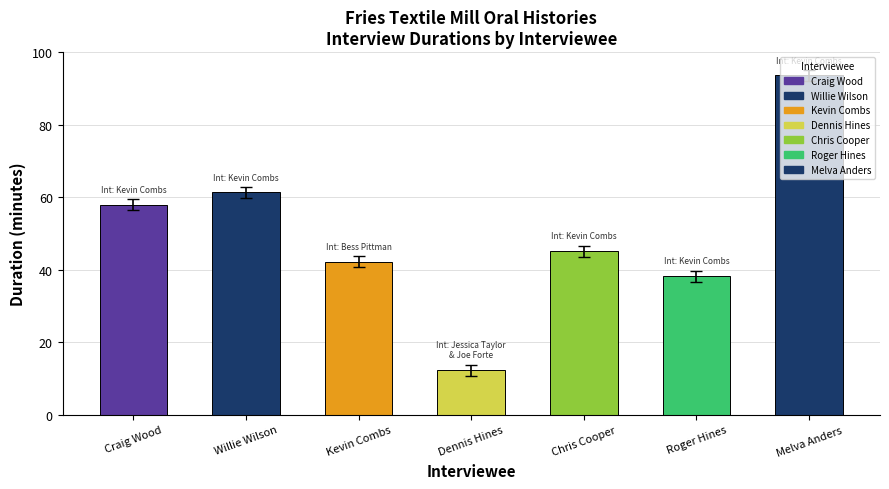

Rank the categories by value from lowest to highest.

Dennis Hines, Roger Hines, Kevin Combs, Chris Cooper, Craig Wood, Willie Wilson, Melva Anders